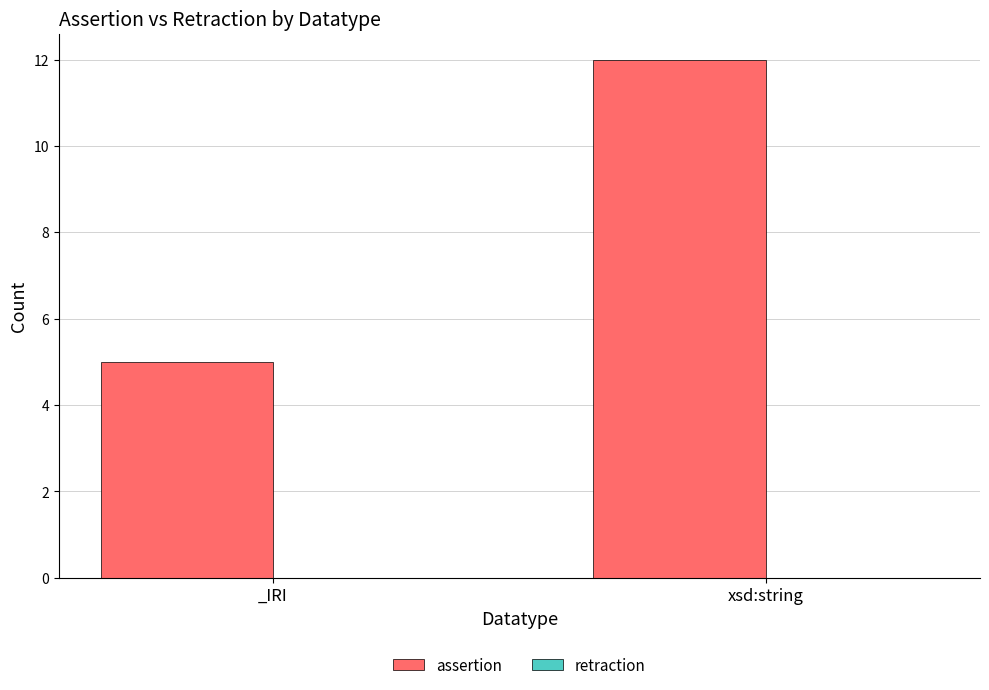

Rank the categories by value from lowest to highest.

_IRI, xsd:string